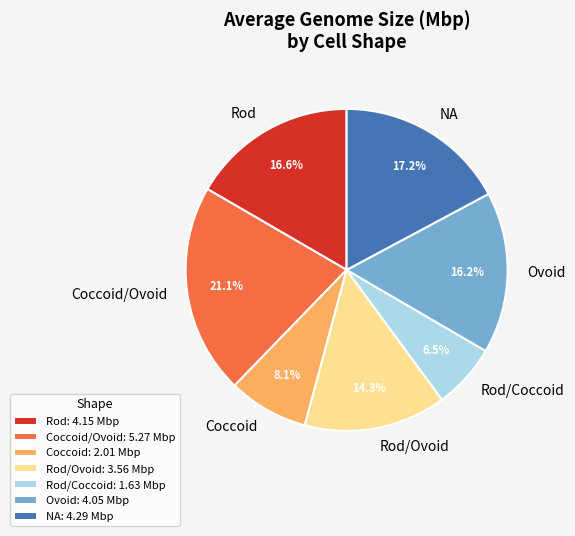

To the nearest percent, what is the combined percentage of NA and Coccoid?

25%